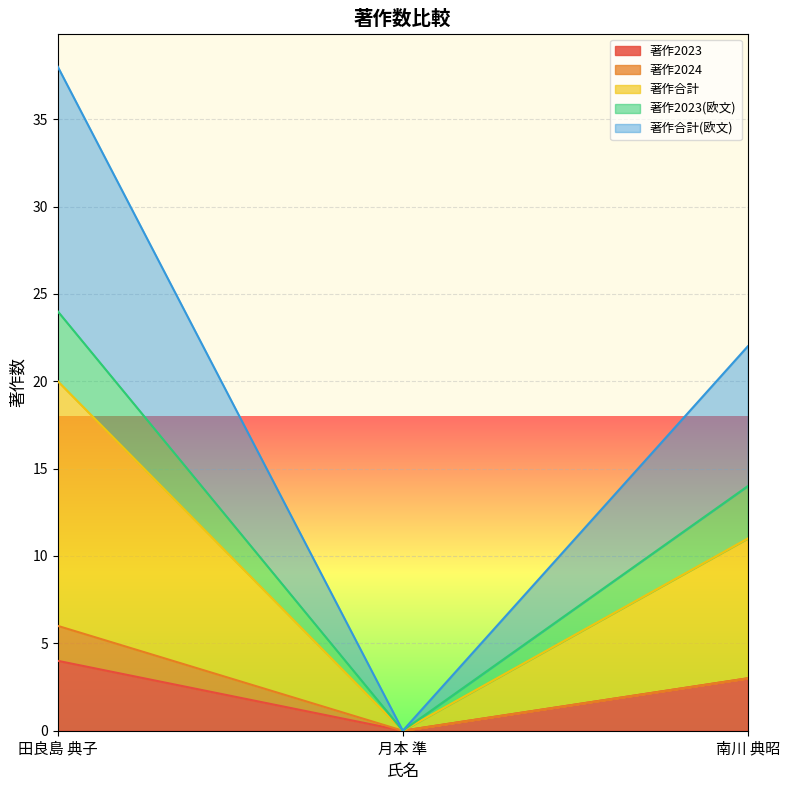

Does the chart display data point markers on the line(s)?

No